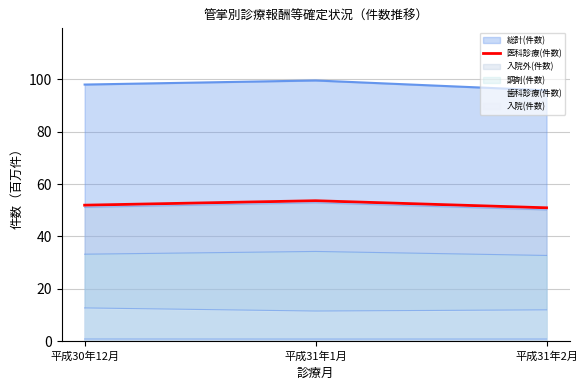

Count the number of data series in this chart.

6